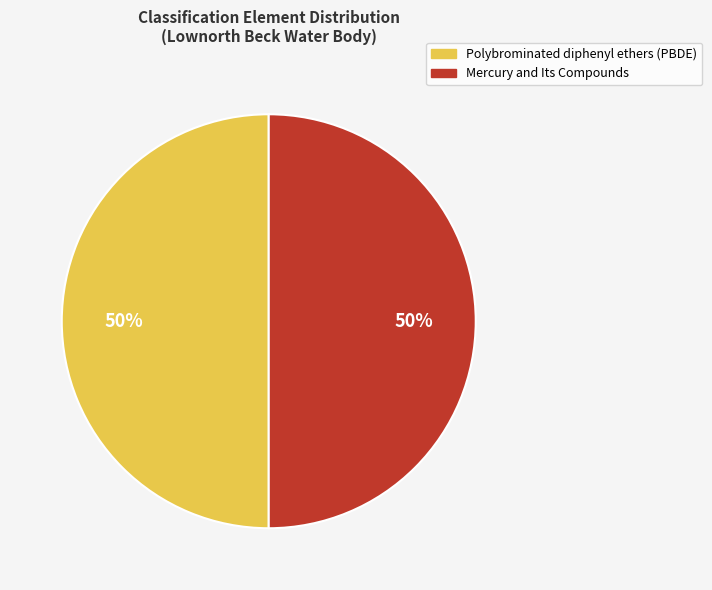

To the nearest percent, what percentage of the pie is Polybrominated diphenyl ethers (PBDE)?

50%